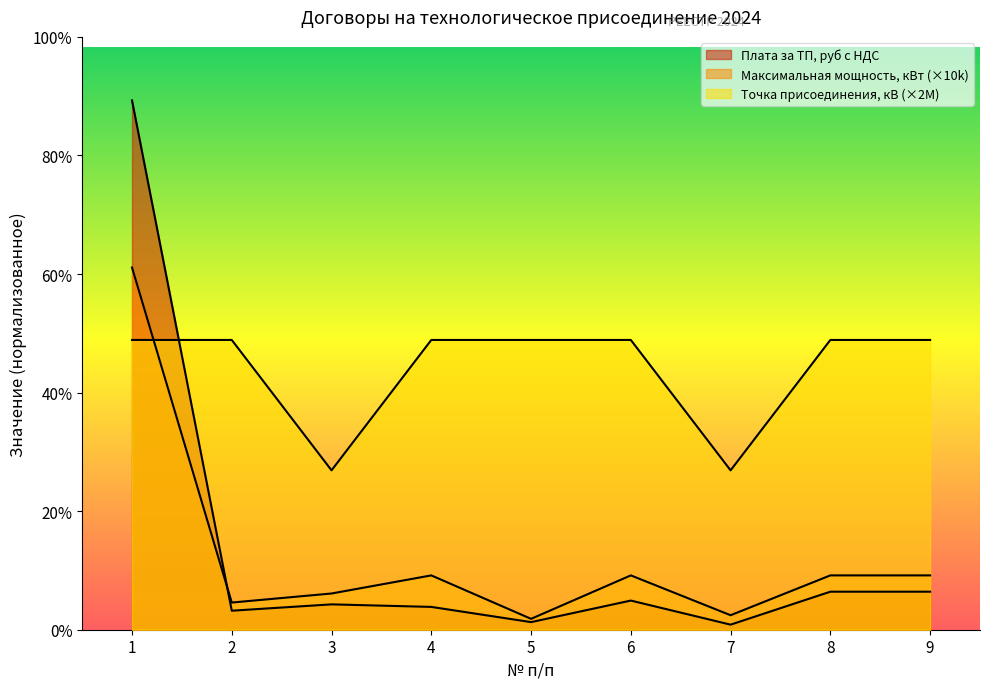

Between 5 and 6, which is larger?

6